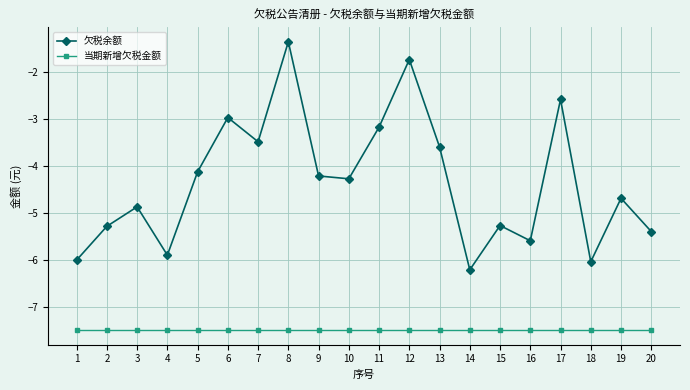

What is the value of the 欠税余额 point at the 9th from the left?

-4.2